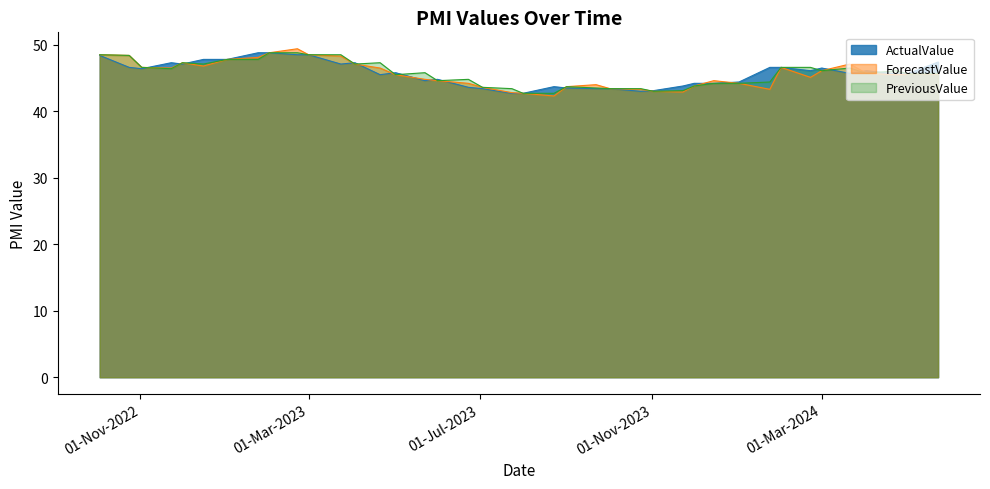

At how many categories does at least one series exceed 43?

39